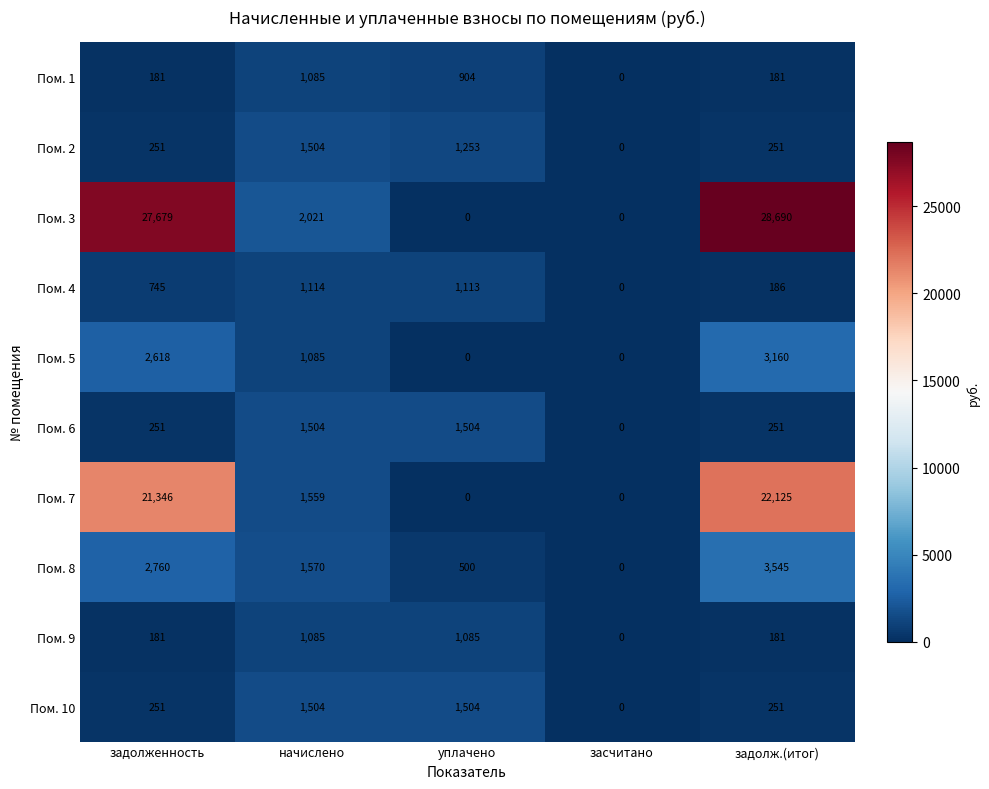

How many positive values does the Пом. 3 series have?

3